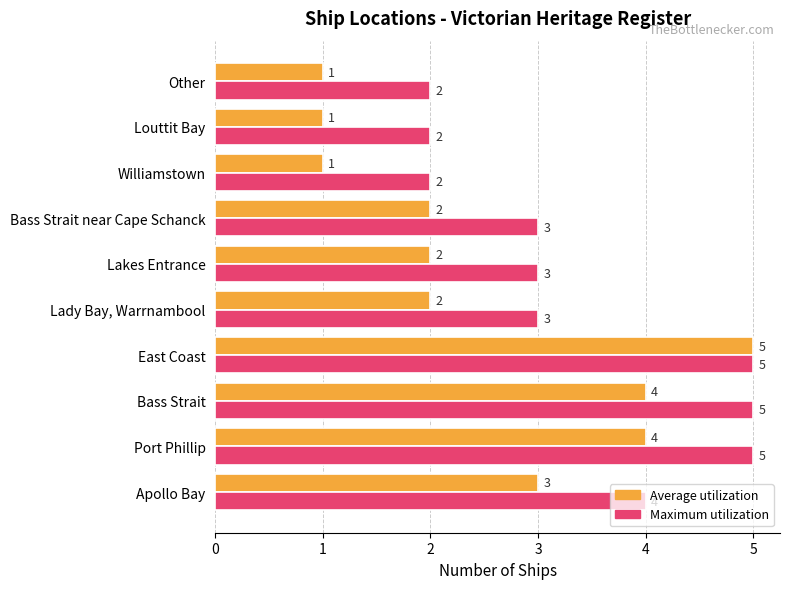

Rank the series at Williamstown from highest to lowest value.

Maximum utilization, Average utilization